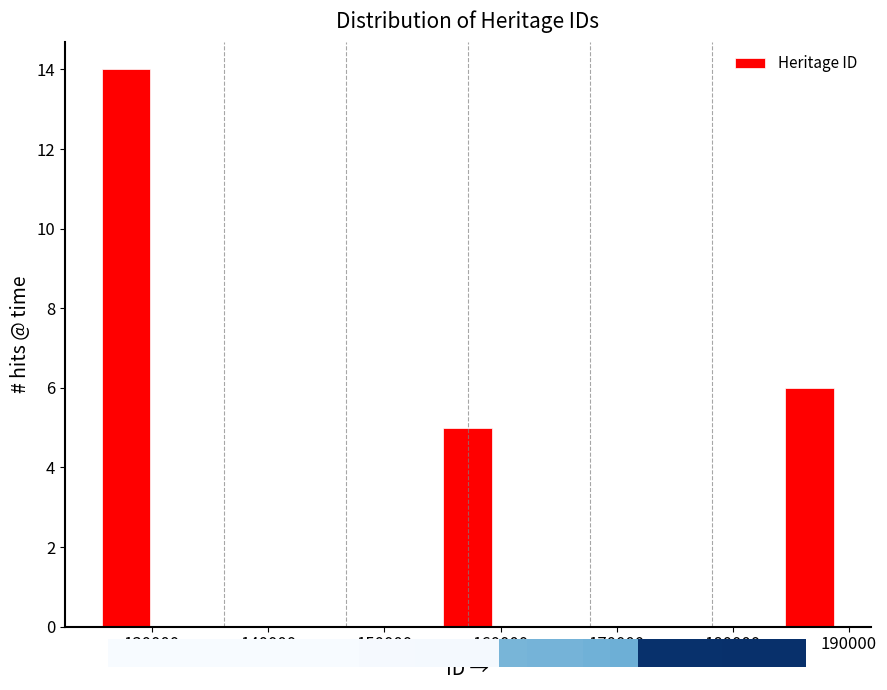

Reading left to right, list every bar in this chart as the range it spans on the x-axis followed by its height. Neither the bar edges nor the heights are printed on the chart, so give them approximately, as read against the axes.

126000 to 130000: 14
130000 to 134000: 0
134000 to 138000: 0
138000 to 142000: 0
142000 to 147000: 0
147000 to 151000: 0
151000 to 155000: 0
155000 to 159000: 5
159000 to 163000: 0
163000 to 168000: 0
168000 to 172000: 0
172000 to 176000: 0
176000 to 180000: 0
180000 to 185000: 0
185000 to 189000: 6